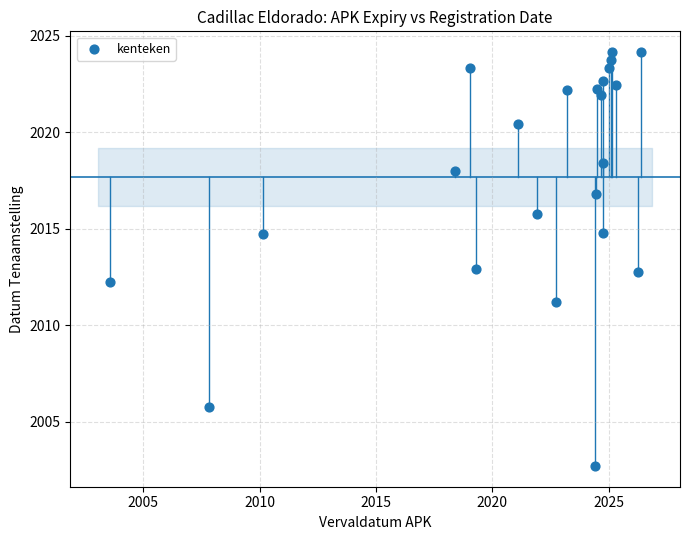

What is the range of X values (max minus min)?

22.8